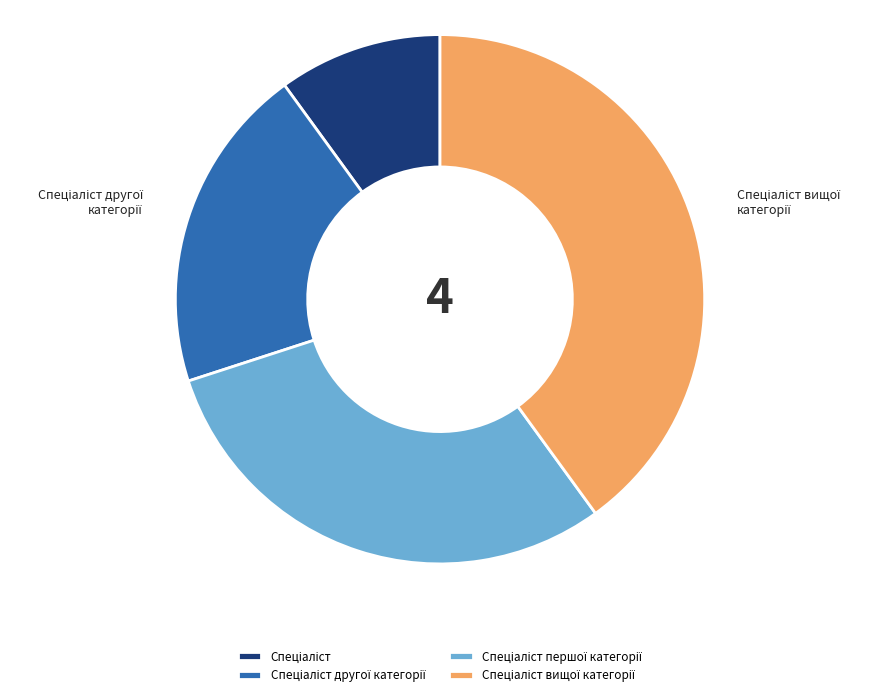

Is there a majority slice in this chart?

No